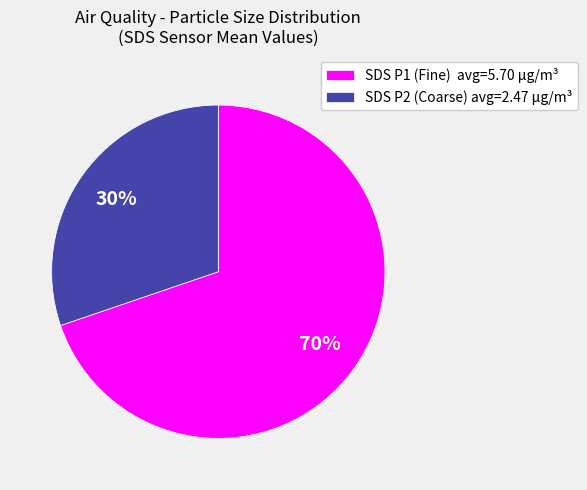

True or false: SDS P2 (Coarse) avg=2.47 µg/m³ accounts for 40% of the total.

False